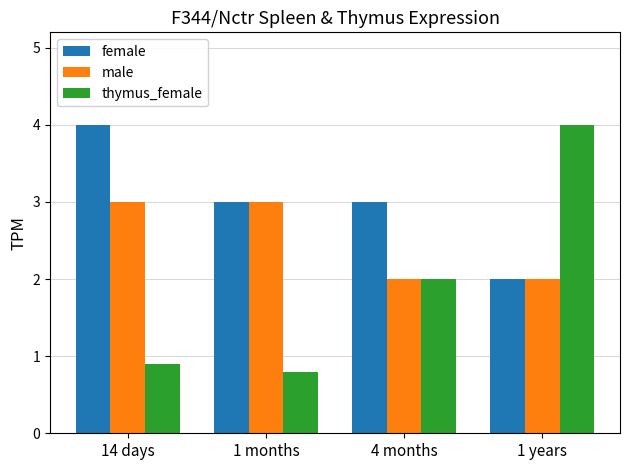

How many bars are there in each group?

3